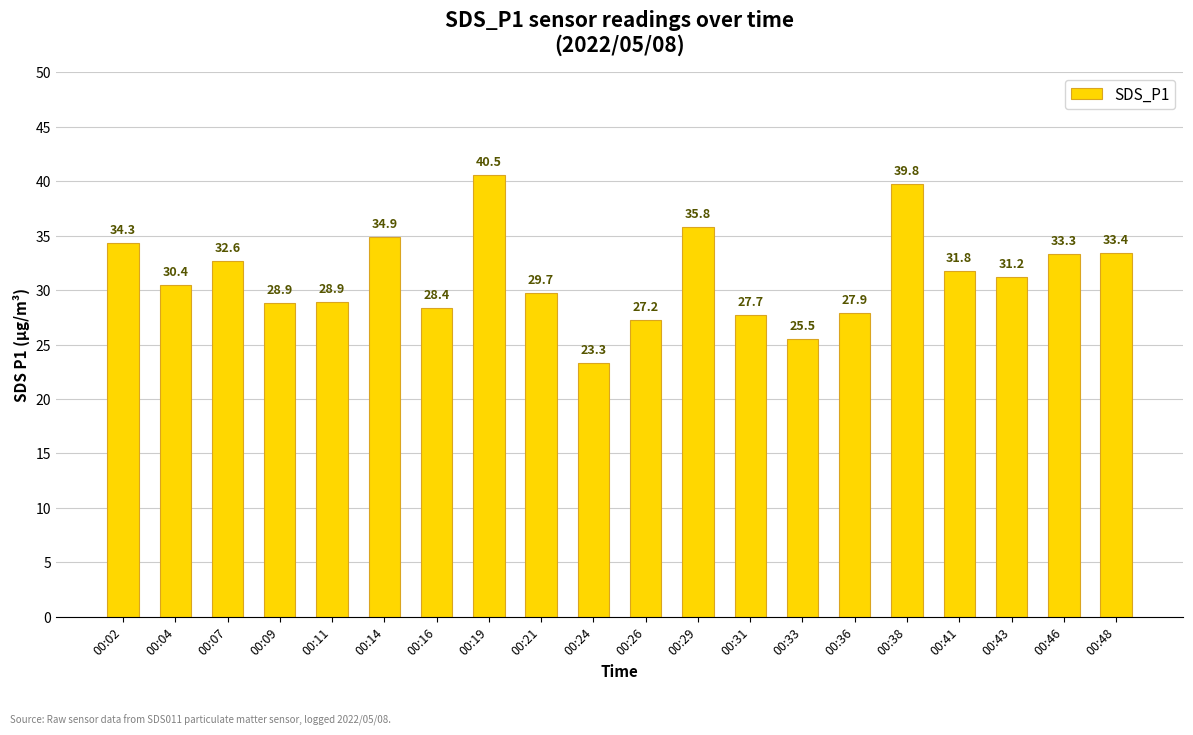

Is it true that the value at 00:19 is 40.5?

True